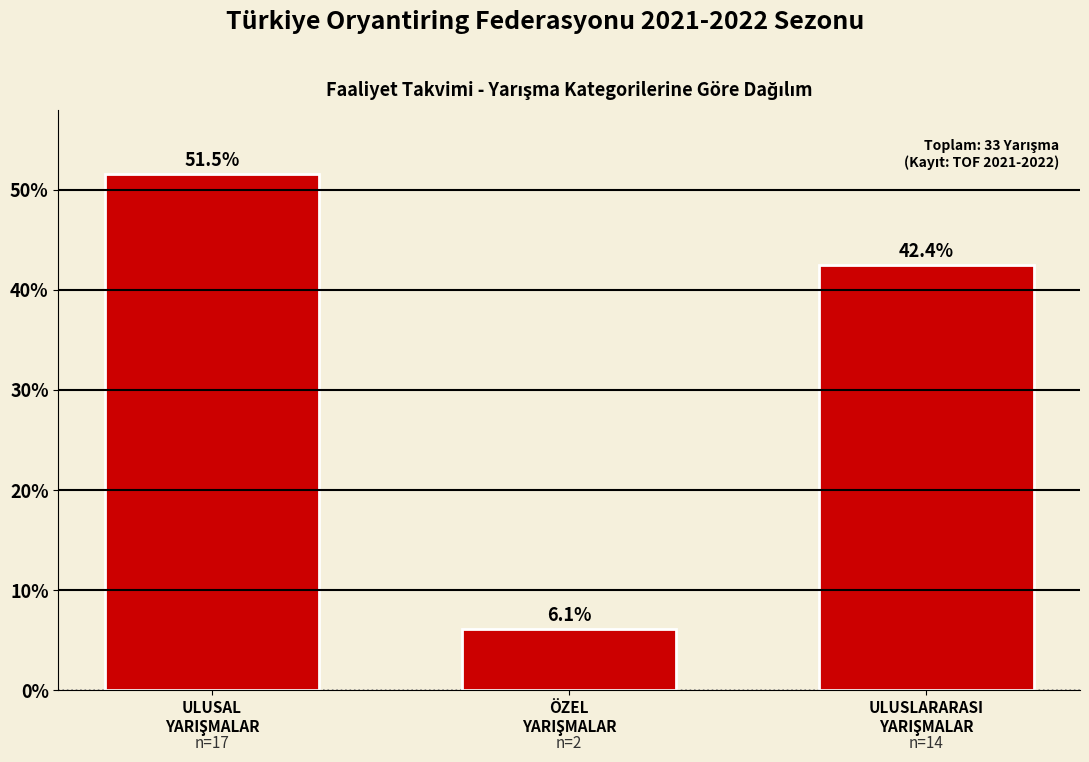

Reading left to right, extract all data points from this chart.

51.5	6.1	42.4